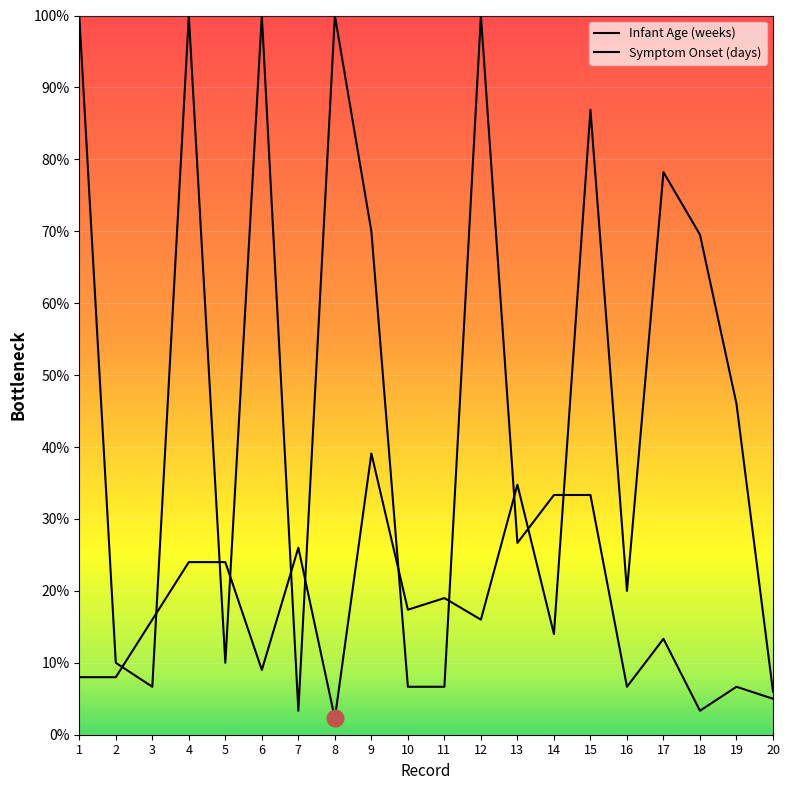

Is this an area chart (filled region under the line)?

No